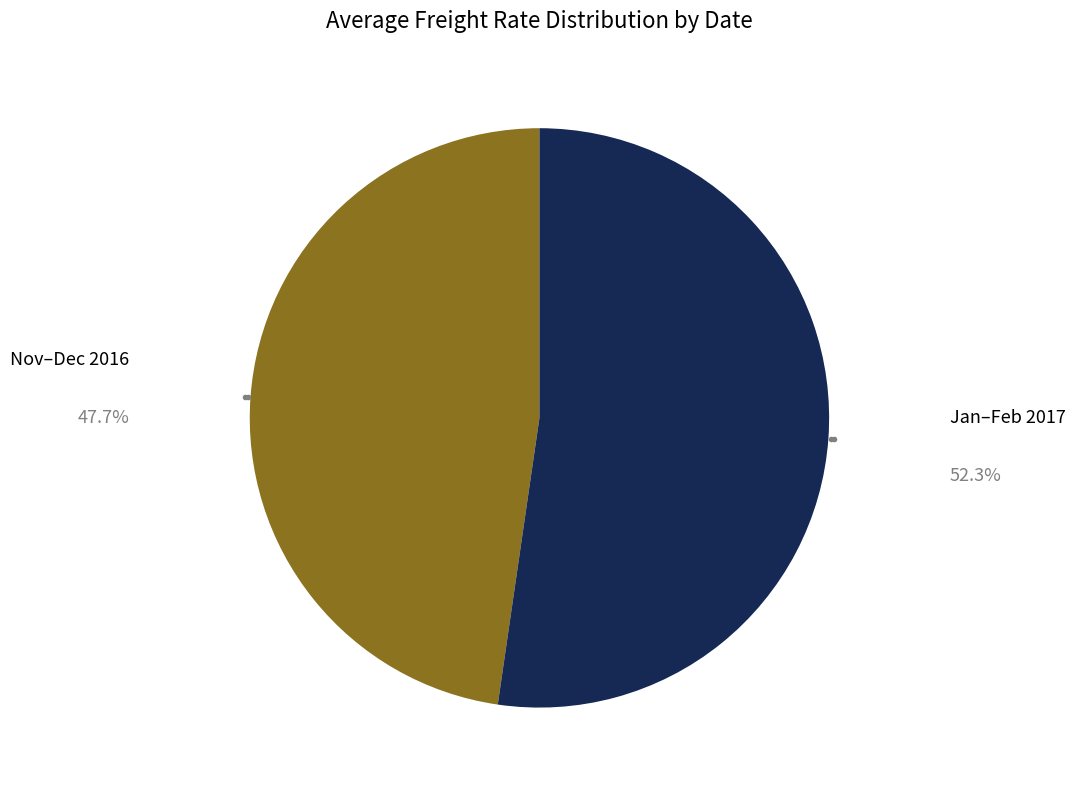

Rank the categories by value from lowest to highest.

Nov–Dec 2016, Jan–Feb 2017